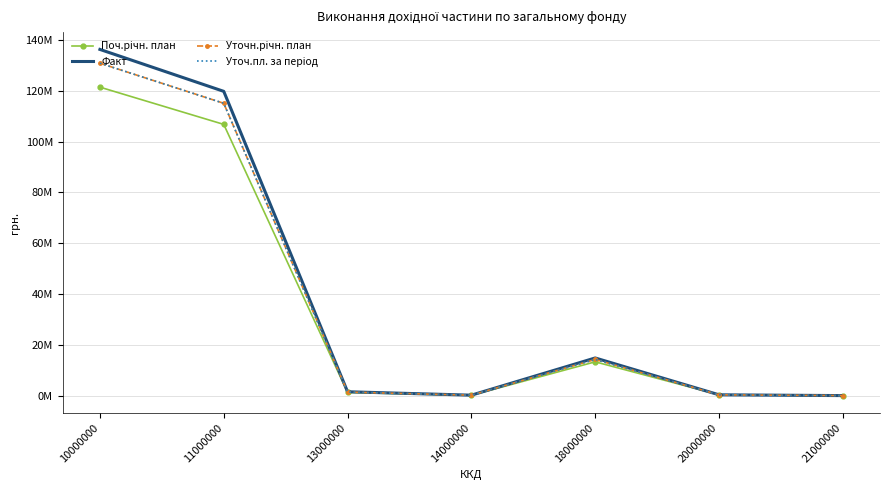

Which series has the largest total across all categories?

Факт